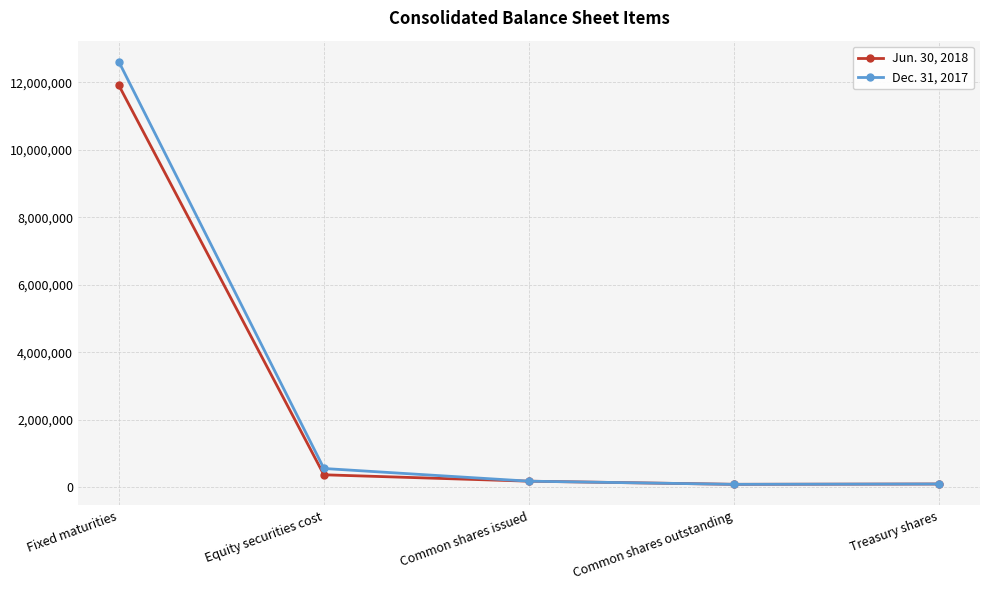

The Jun. 30, 2018 series shows 93024 at Treasury shares. True or false?

True